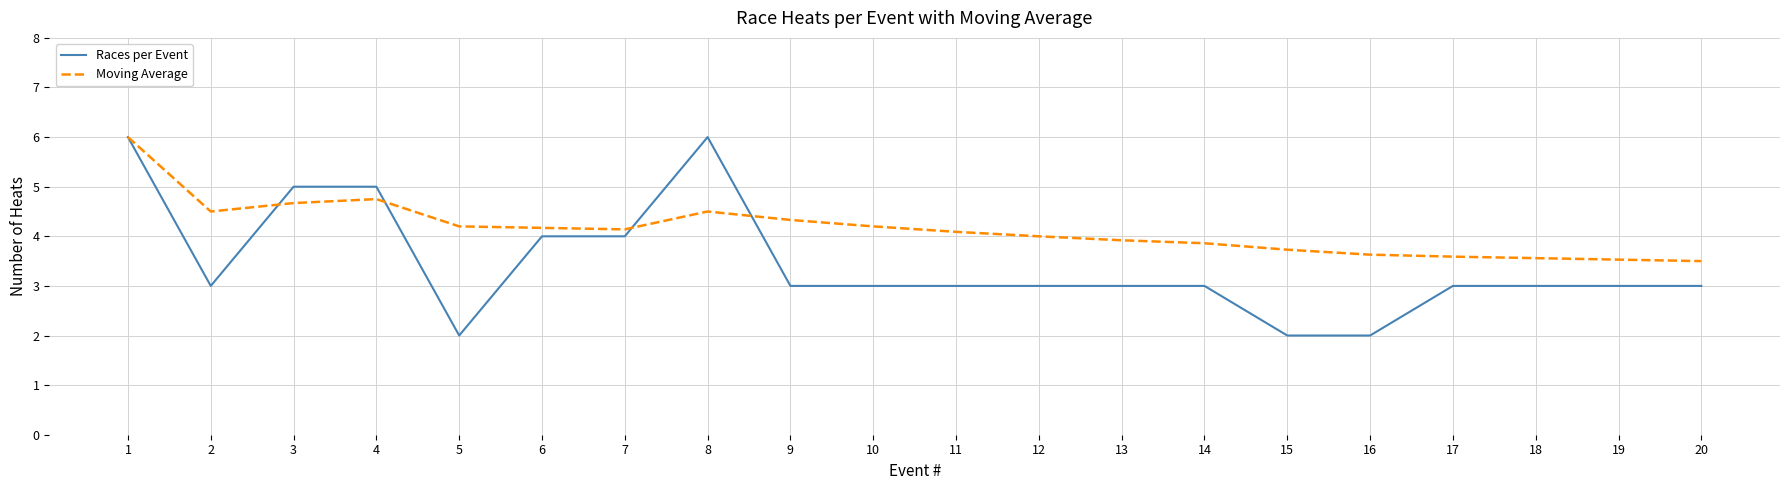

Rank the series at 15 from highest to lowest value.

Moving Average, Races per Event